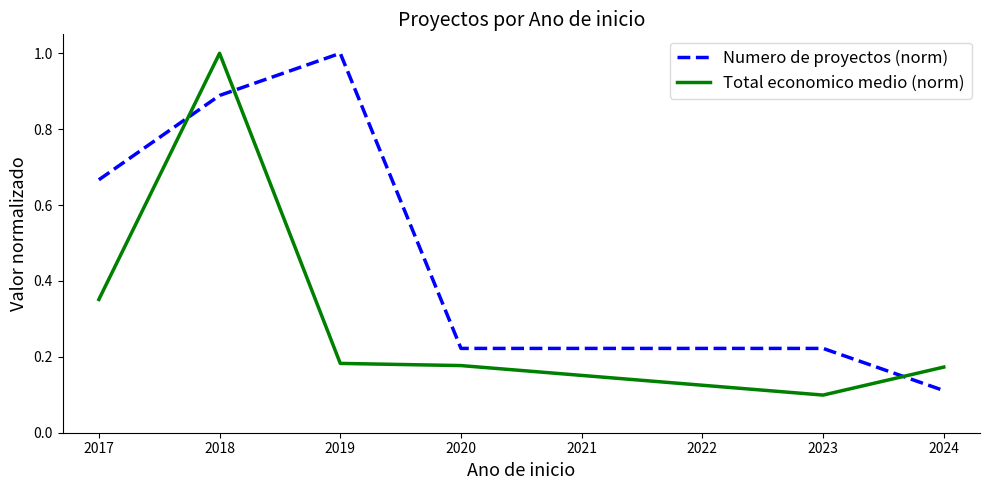

Which label corresponds to the smallest value in the chart?

2023